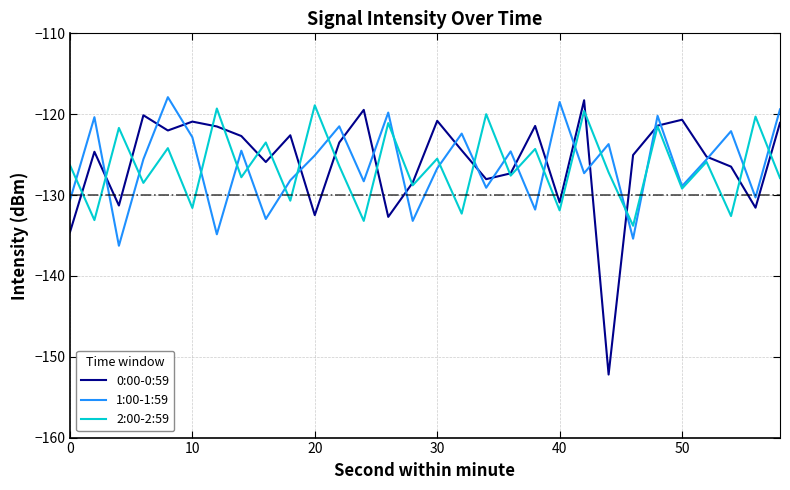

Which series has the widest spread of values?

0:00-0:59